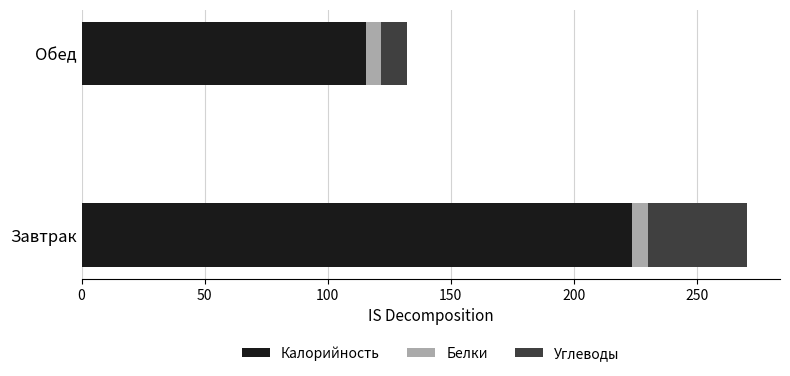

What is the average value of the Калорийность series?

169.6